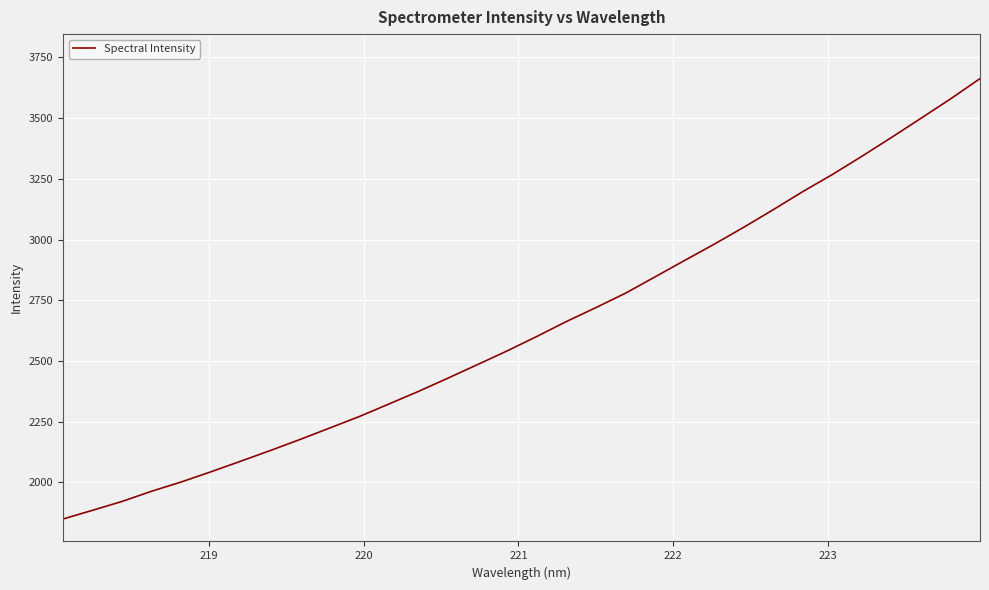

Does the chart display data point markers on the line(s)?

No